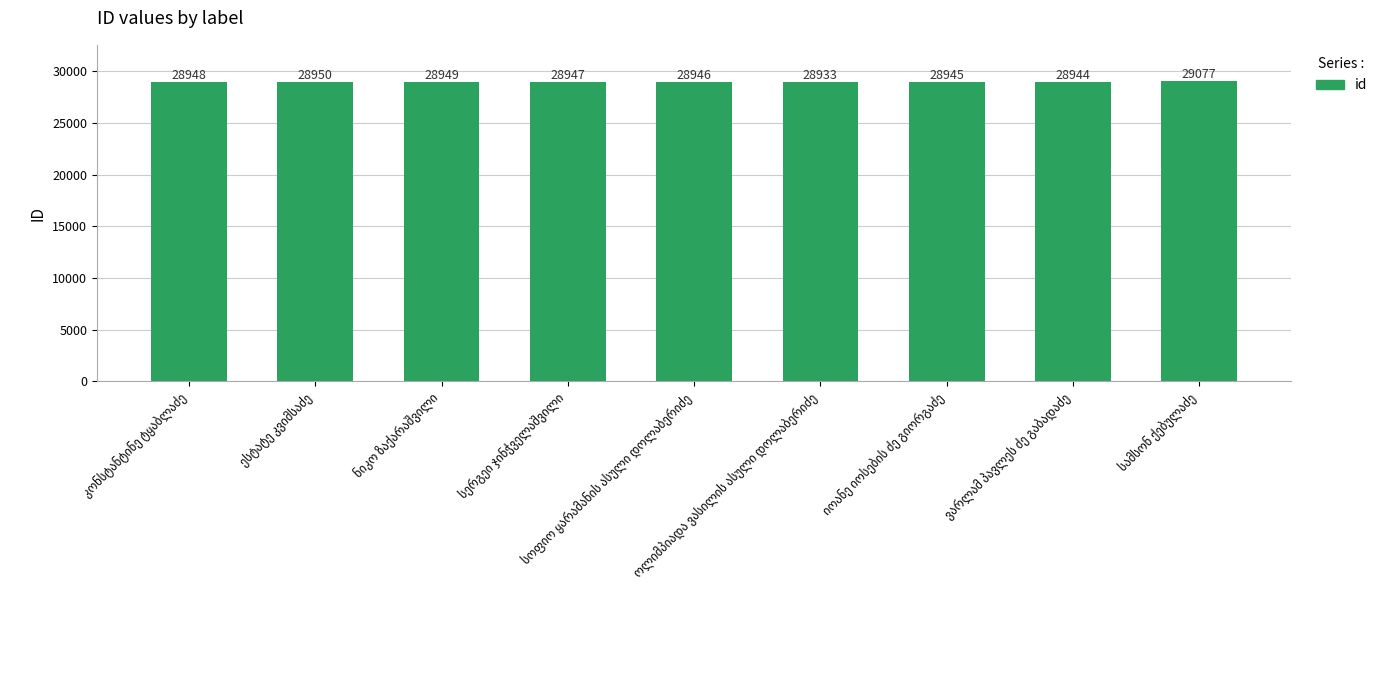

What is the sum of all values?

260639